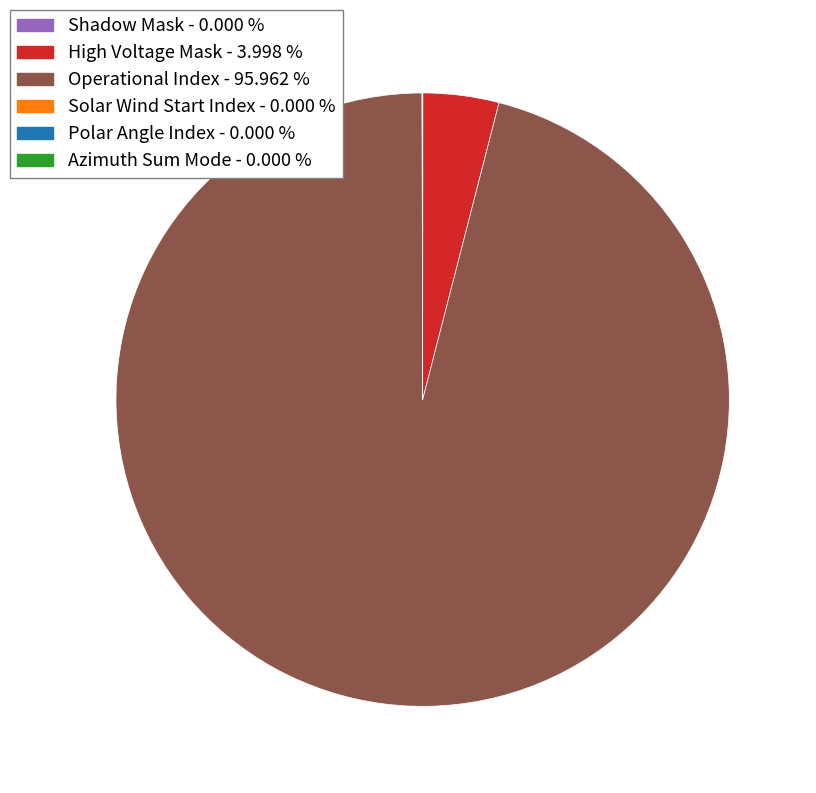

Is the sum of High Voltage Mask and Operational Index greater than half?

Yes